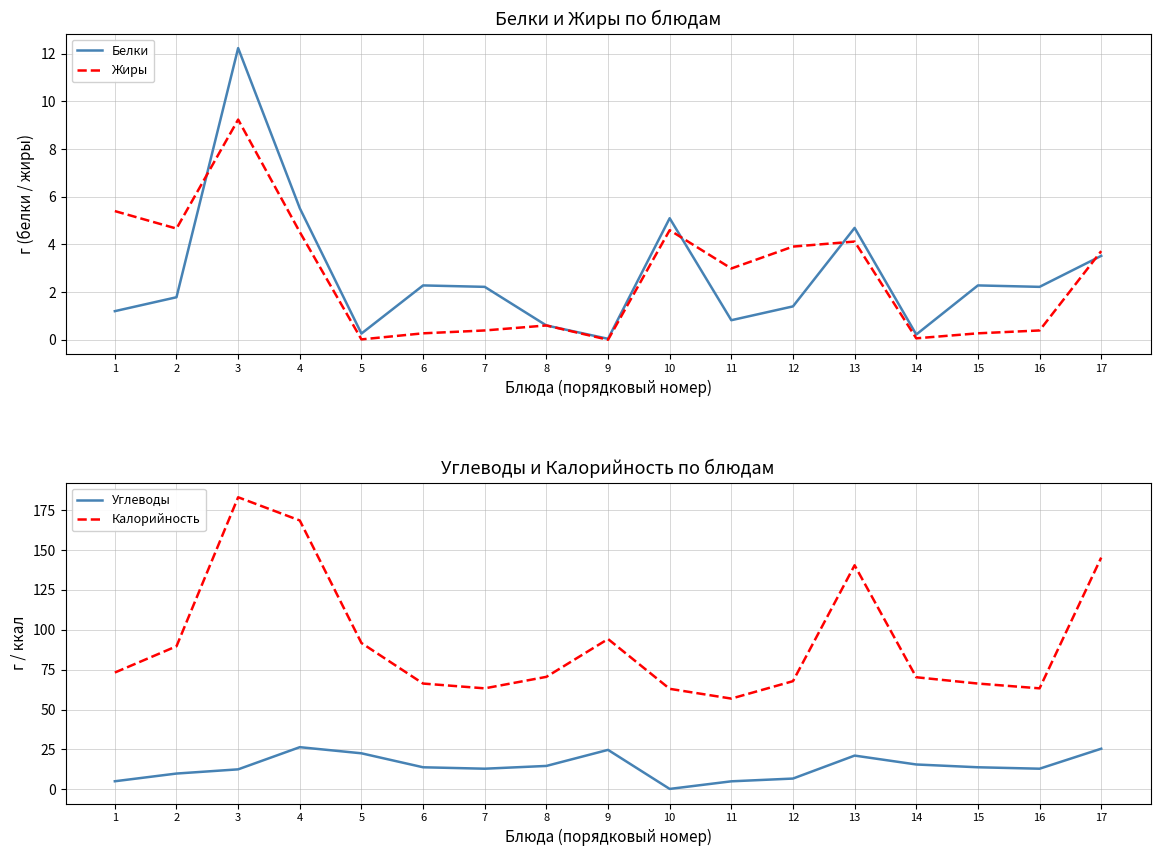

How many data points does each series have?

17